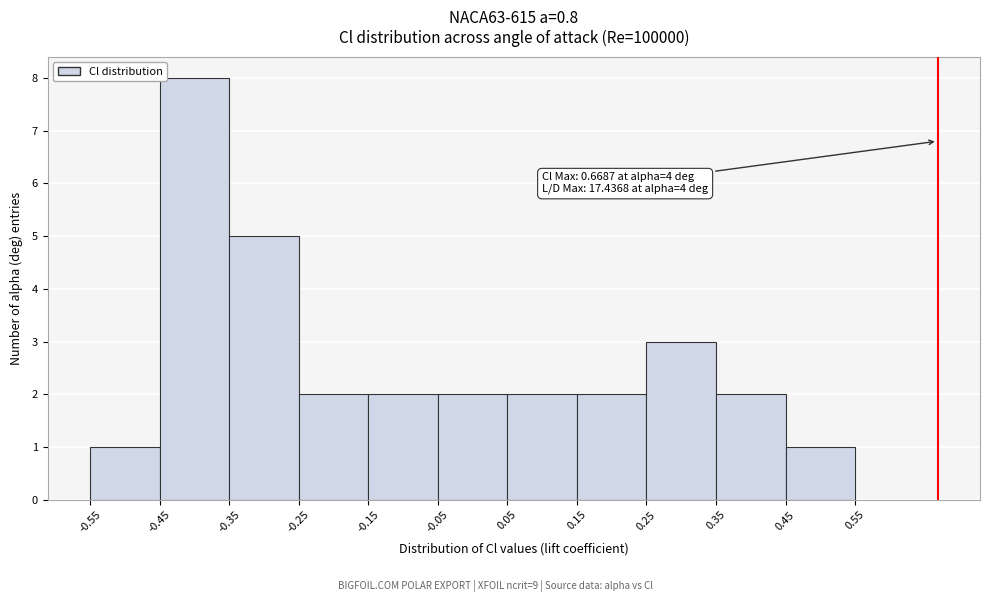

Over which range of the x-axis is the bar tallest?

-0.45 to -0.35